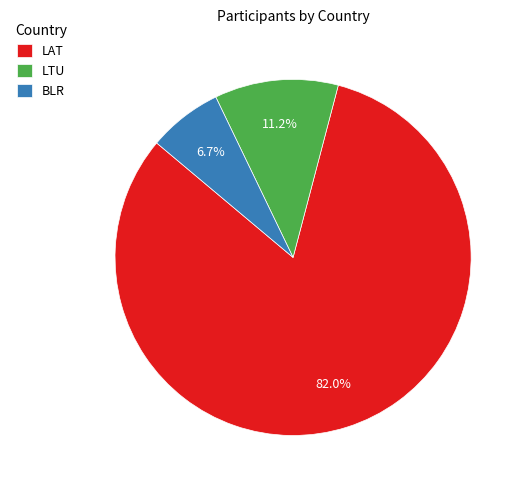

To the nearest percent, what percentage of the pie is BLR?

7%